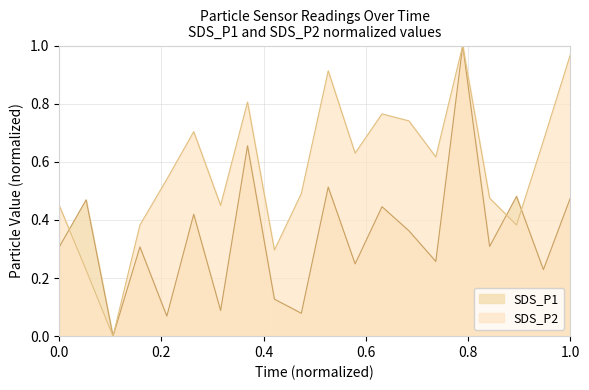

Which series has the widest spread of values?

SDS_P1